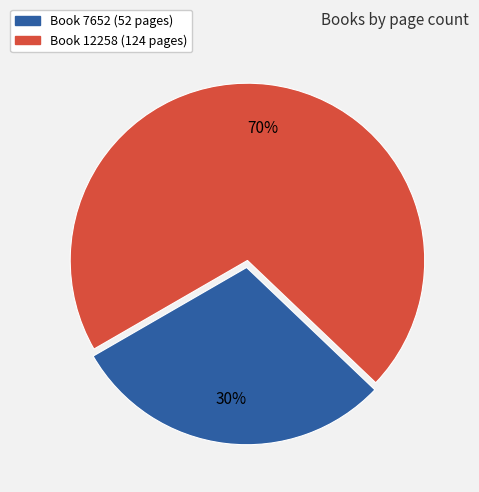

To the nearest percent, what is the average slice percentage?

50%